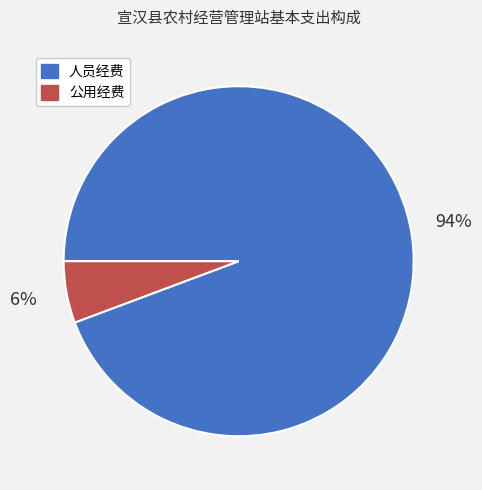

Which has a higher value, 公用经费 or 人员经费?

人员经费